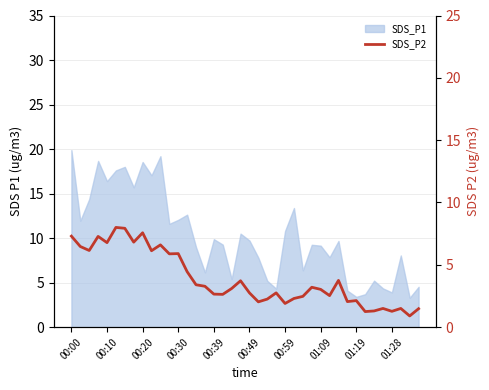

At which label does the data first exceed 3?

00:00